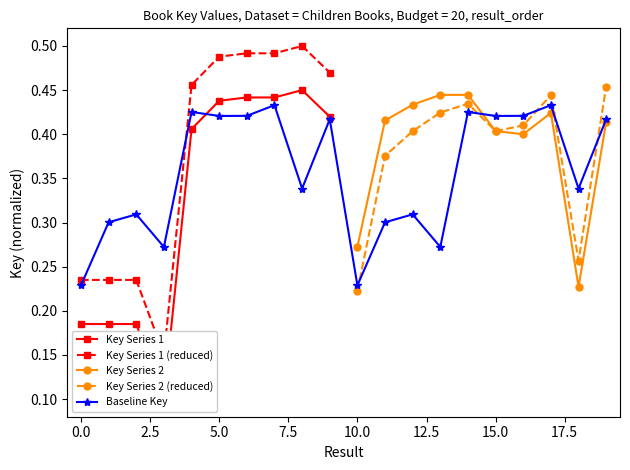

True or false: Key (Result 11-20) has a value of 0.7 at 8.

False